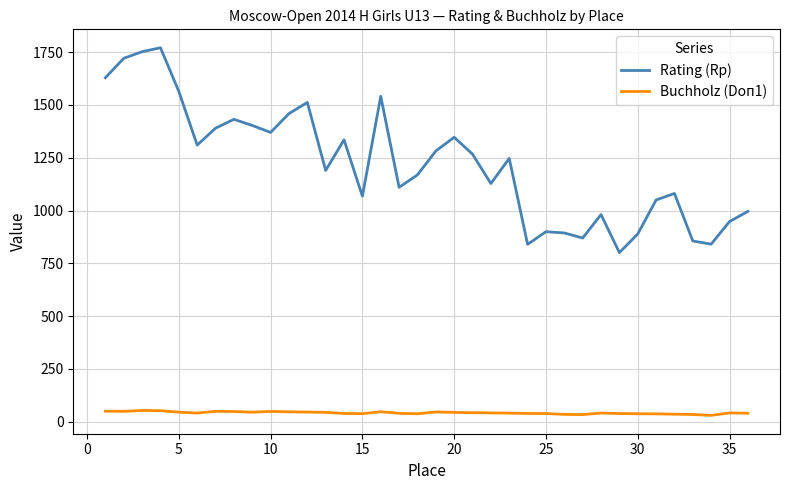

Which series has the widest spread of values?

Rating (Rp)